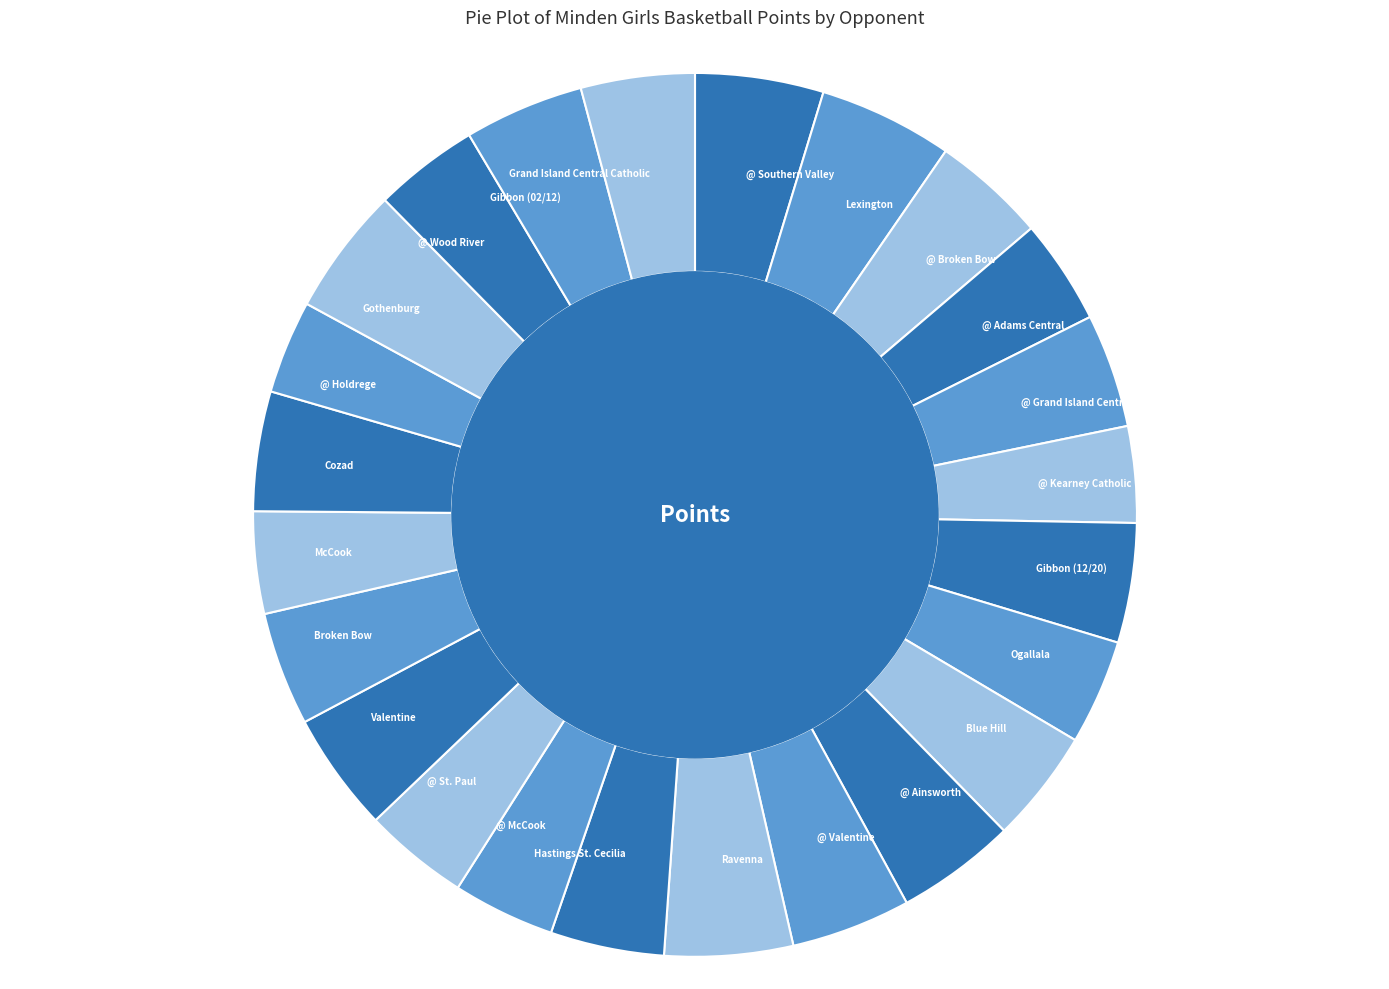

How many segments does this pie chart have?

24